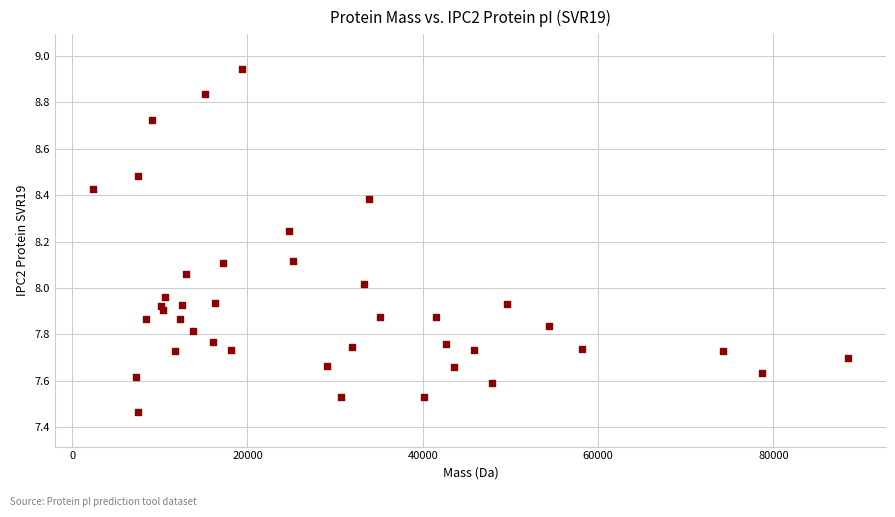

What is the range of X values (max minus min)?

86194.1